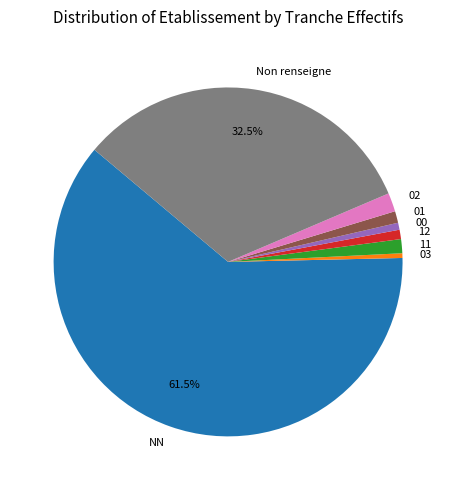

Which slice represents more than half of the pie?

NN